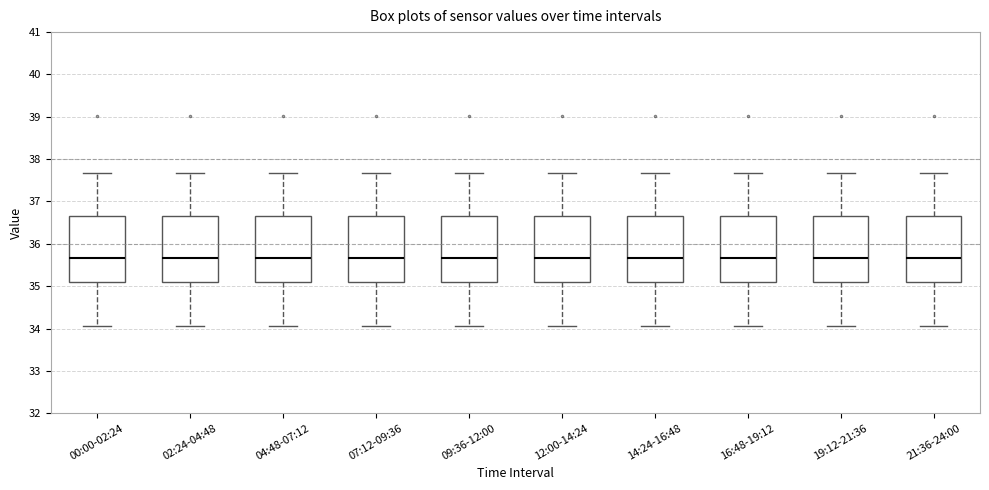

Where is the lower edge of the box for 21:36-24:00 on the y-axis? The values are not printed on the chart, so give them approximately, as read against the axis.

35.1